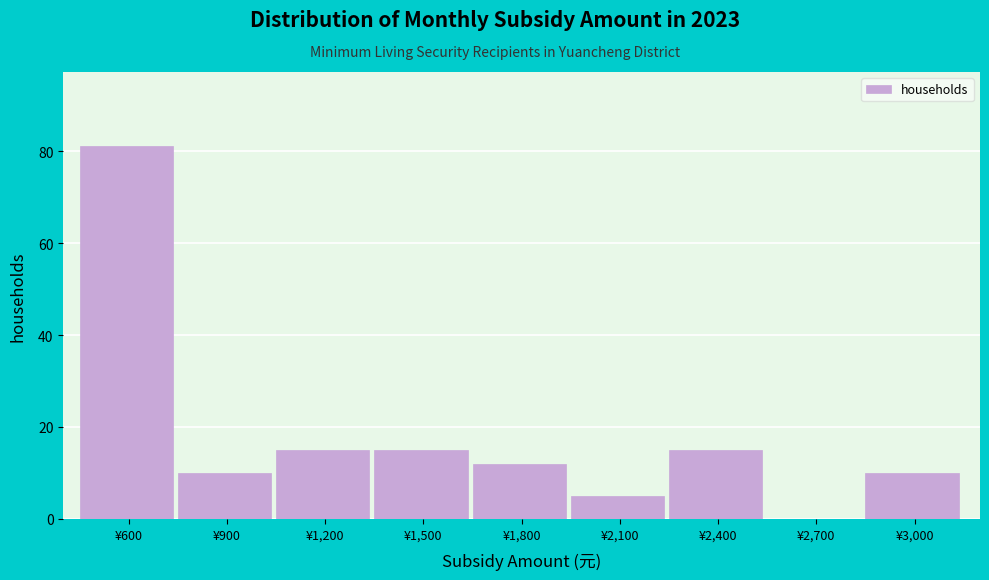

Reading left to right, extract all data points from this chart.

¥600=81	¥900=10	¥1,200=15	¥1,500=15	¥1,800=12	¥2,100=5	¥2,400=15	¥2,700=0	¥3,000=10